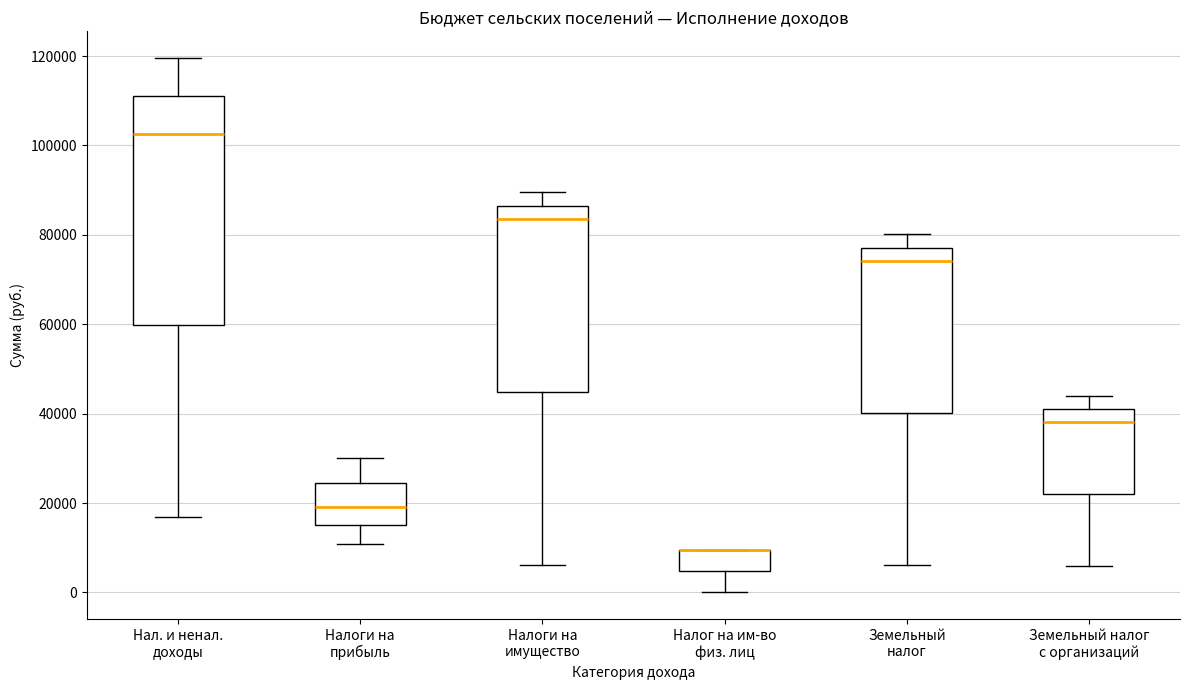

Reading left to right, read every box against the y-axis: the position of its median line, the range the box covers, and the ends of its whiskers. The values are not printed on the chart, so give them approximately, as read against the axis.

Нал. и ненал. доходы: median 102000, box 60000 to 112000, whiskers 16000 to 120000
Налоги на прибыль: median 20000, box 14000 to 24000, whiskers 10000 to 30000
Налоги на имущество: median 84000, box 44000 to 86000, whiskers 6000 to 90000
Налог на им-во физ. лиц: median 10000 (drawn on the box's upper edge), box 4000 to 10000, whiskers 0 to 10000
Земельный налог: median 74000, box 40000 to 78000, whiskers 6000 to 80000
Земельный налог с организаций: median 38000, box 22000 to 42000, whiskers 6000 to 44000